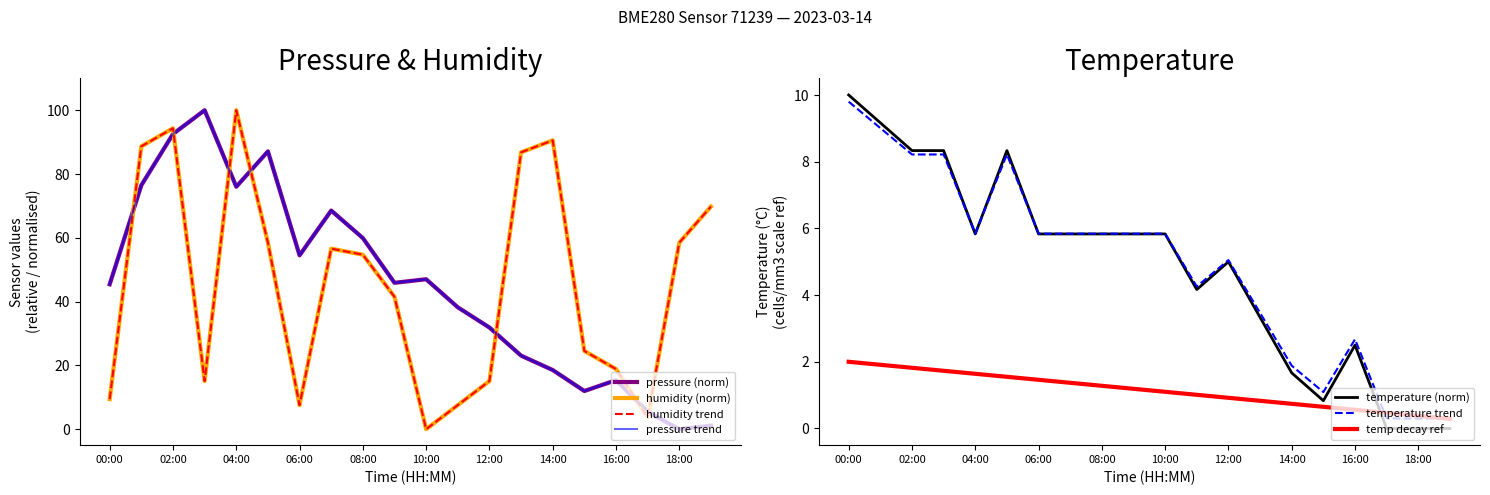

List the labels in order of temperature value, largest first.

00:00, 01:00, 02:00, 03:00, 05:00, 04:00, 06:00, 07:00, 08:00, 09:00, 10:00, 12:00, 11:00, 13:00, 16:00, 14:00, 15:00, 17:00, 18:00, 19:00